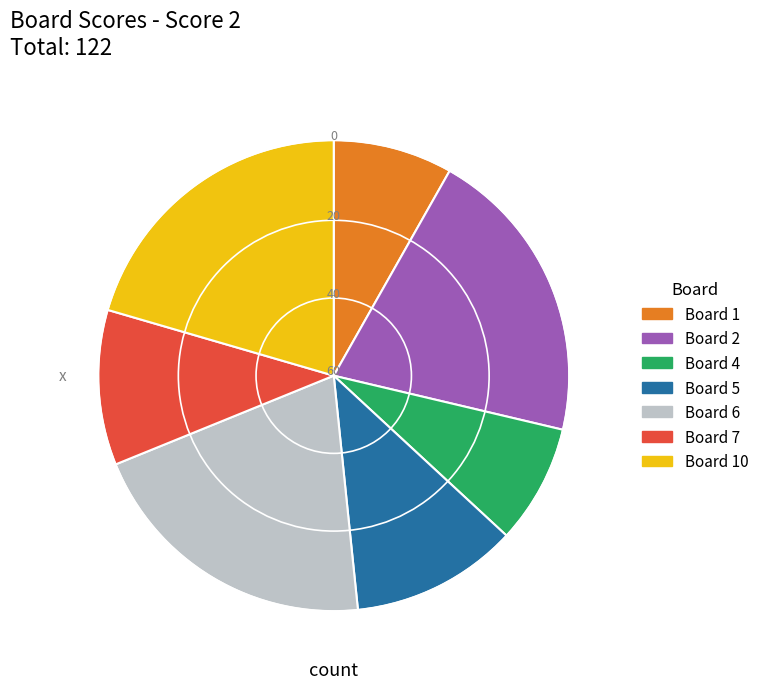

Does any single category account for the majority?

No